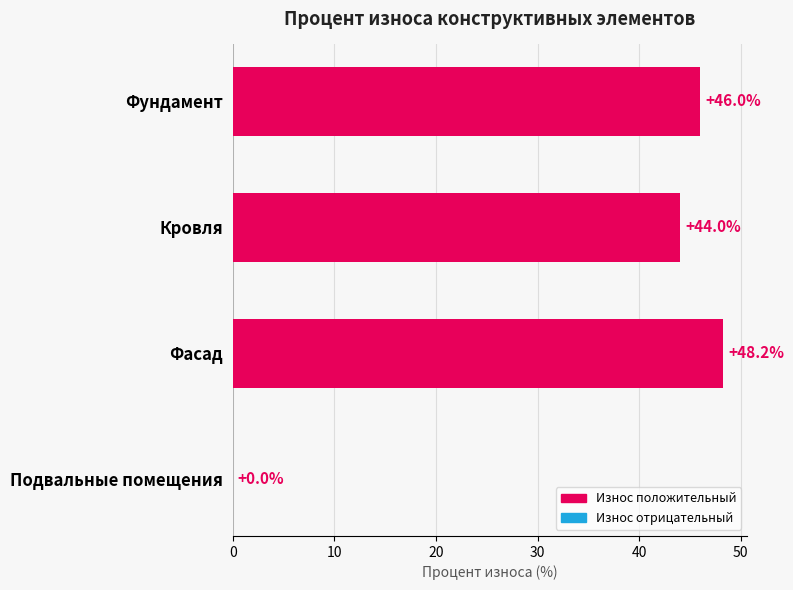

Does the chart contain stacked bars?

No